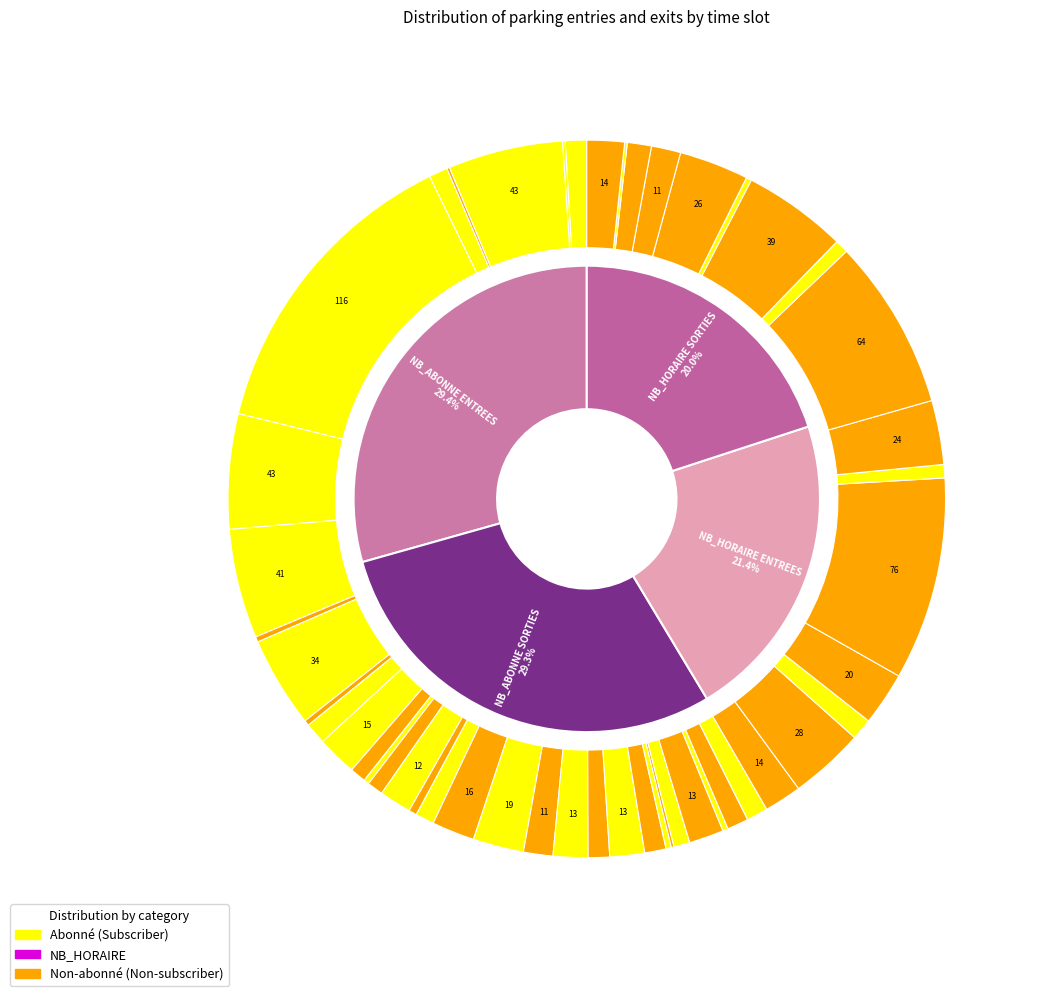

What percentage is NOT represented by 8?

81.1%